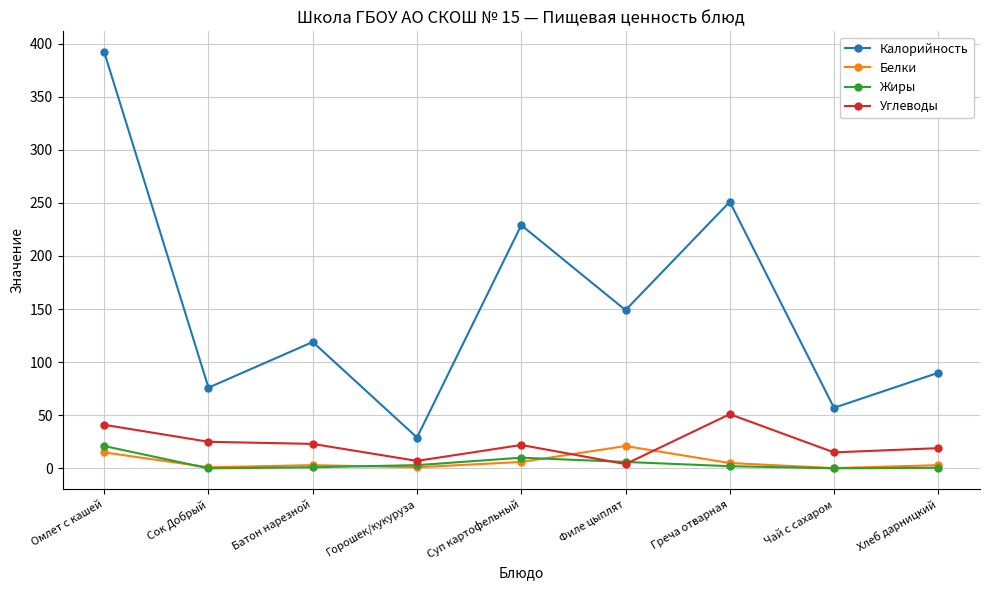

In Углеводы, how many points are lower than both neighbors (excluding endpoints)?

3